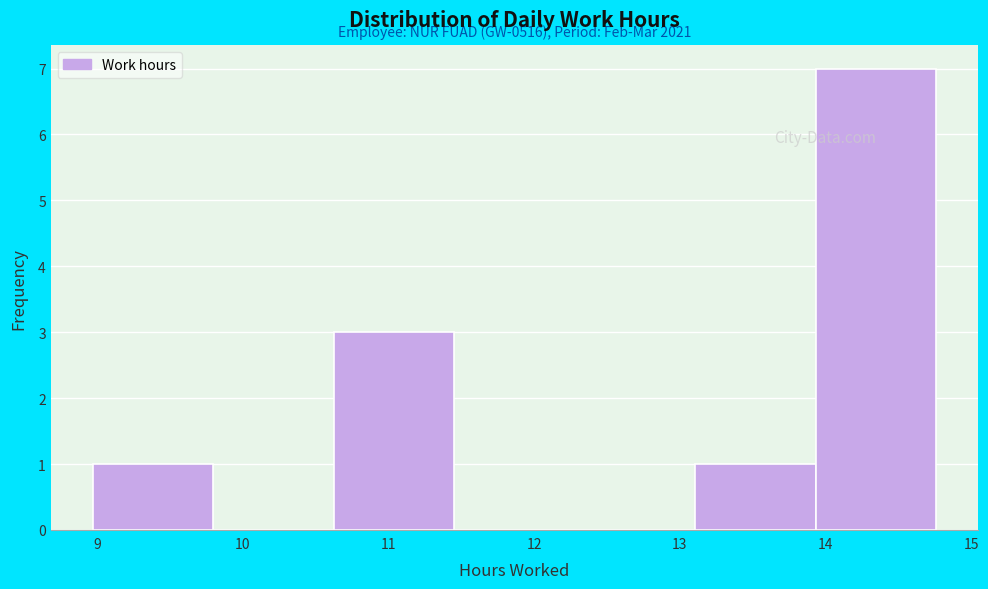

Which range on the x-axis has the tallest bar?

13.9 to 14.8